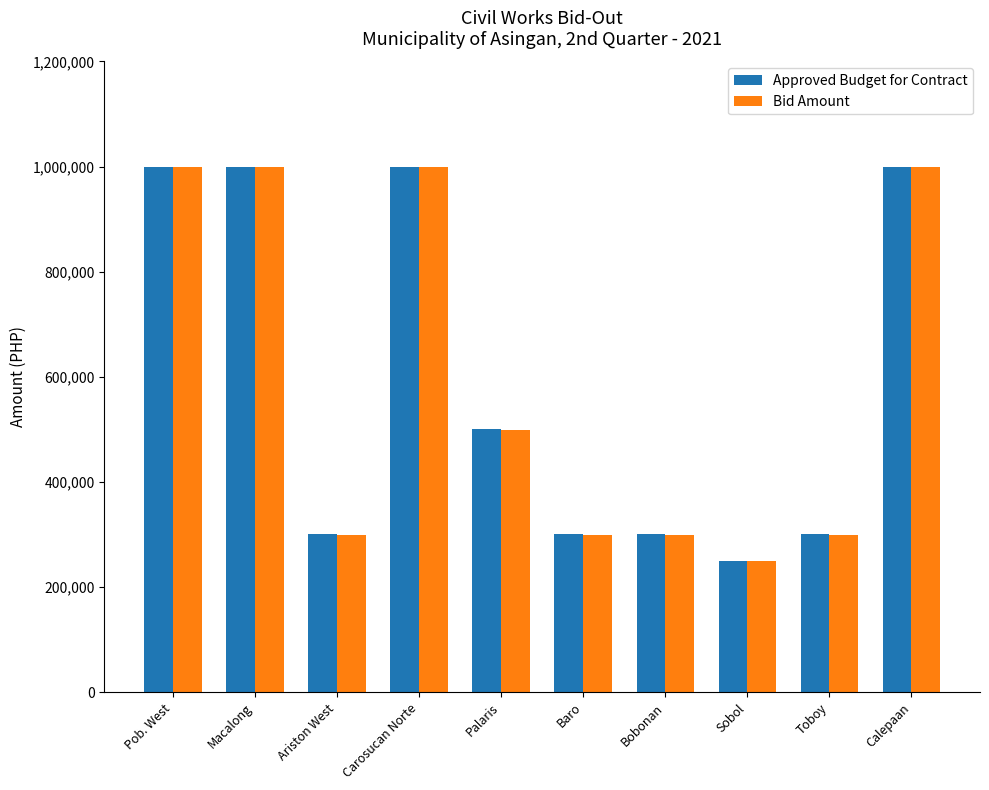

Which series has the largest range (max minus min)?

Approved Budget for Contract